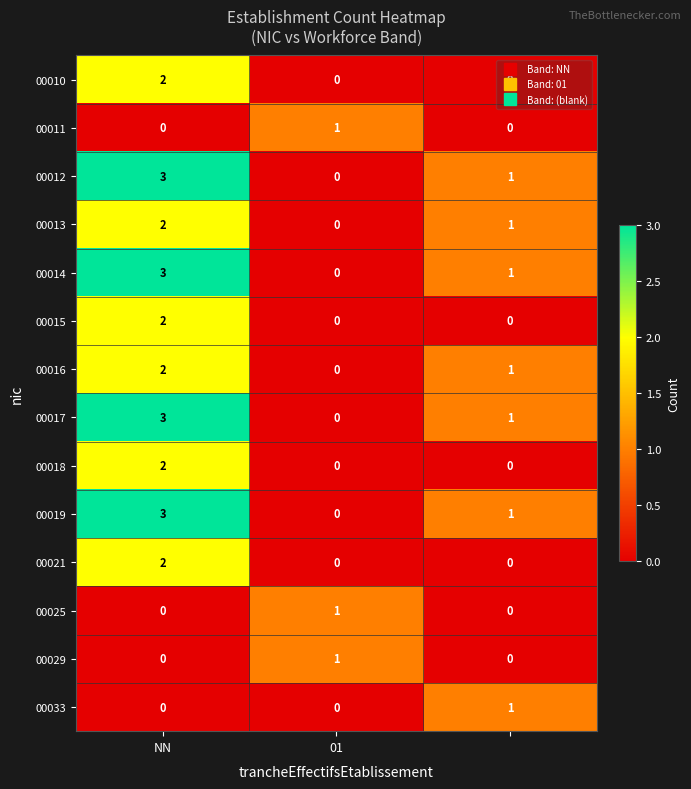

What is the maximum value shown in the chart?

3